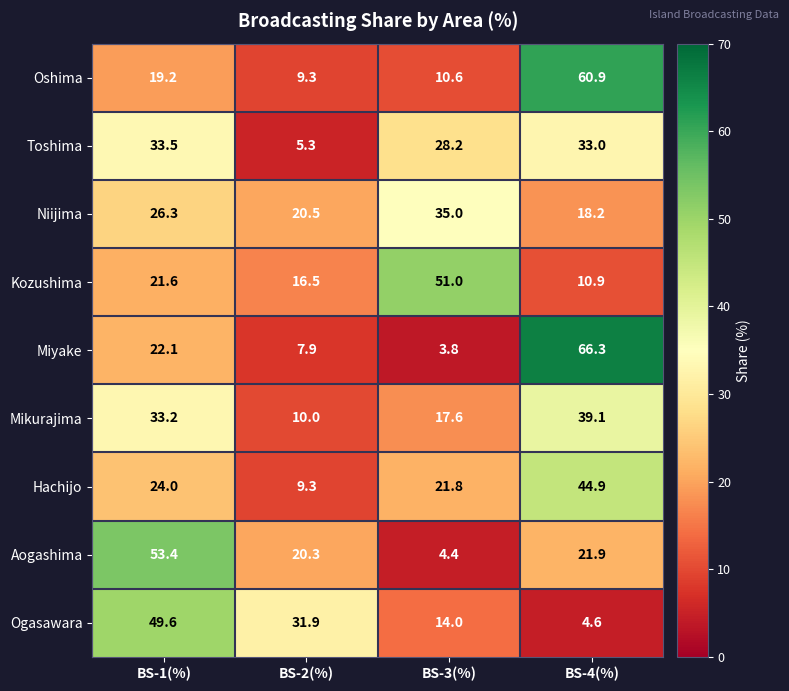

What is the total value across all series at BS-2(%)?

131.0